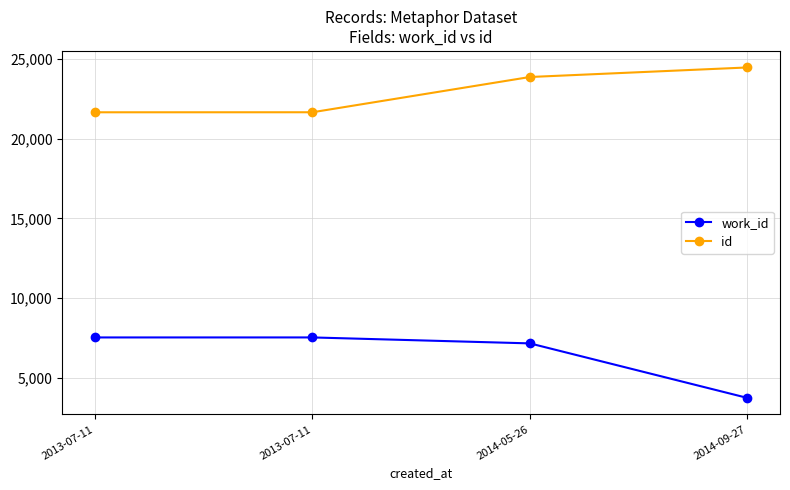

List the labels in order of id value, smallest first.

2013-07-11, 2013-07-11, 2014-05-26, 2014-09-27